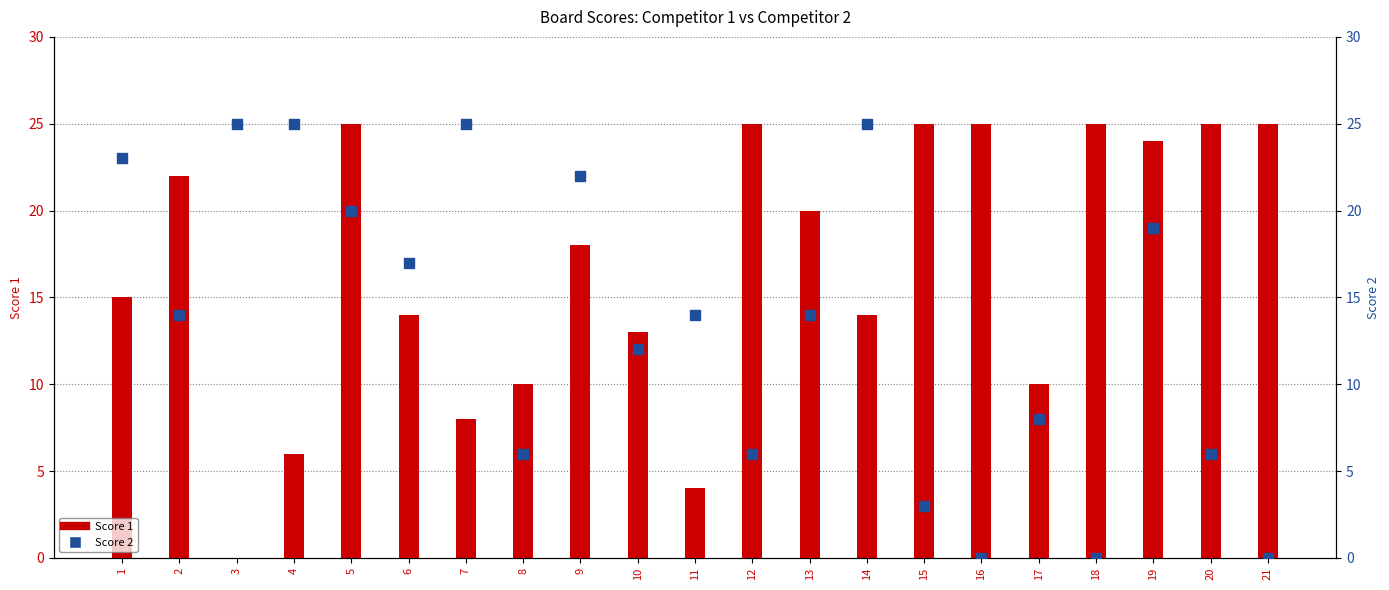

At how many categories does at least one series exceed 6?

21